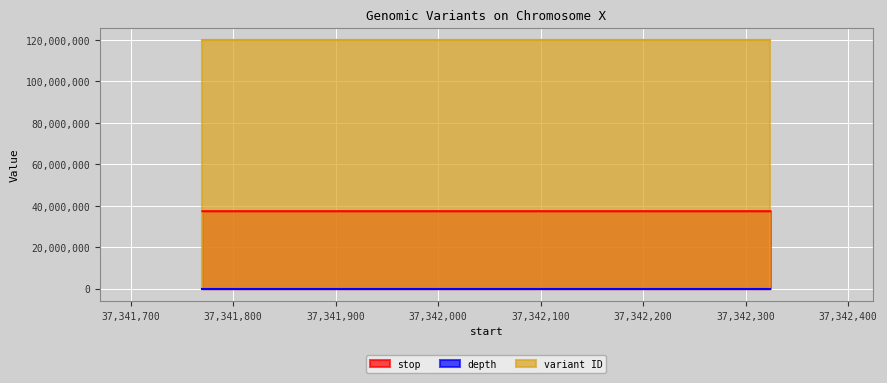

How many categories are shown in the chart?

2